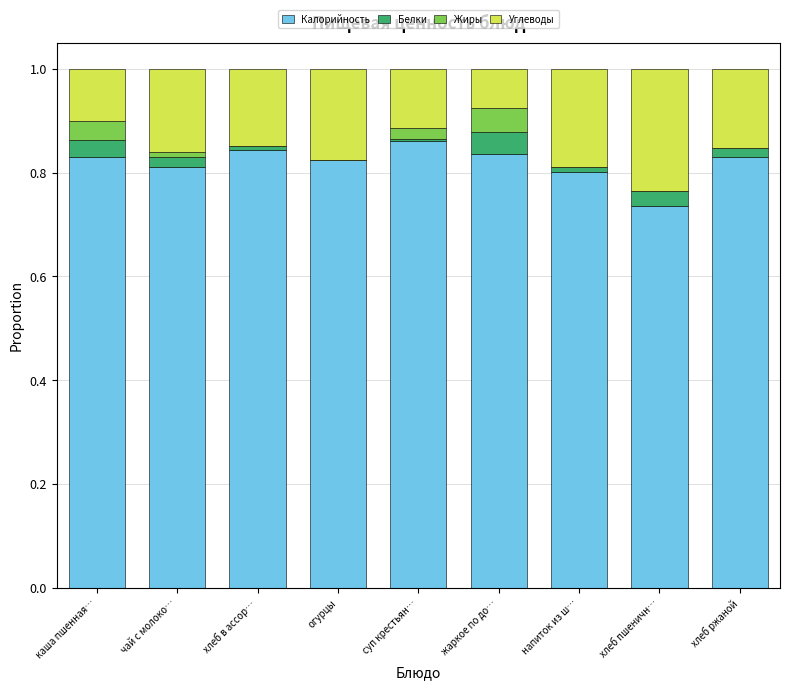

The value of Калорийность at чай с молоко… is 0.8. True or false?

True